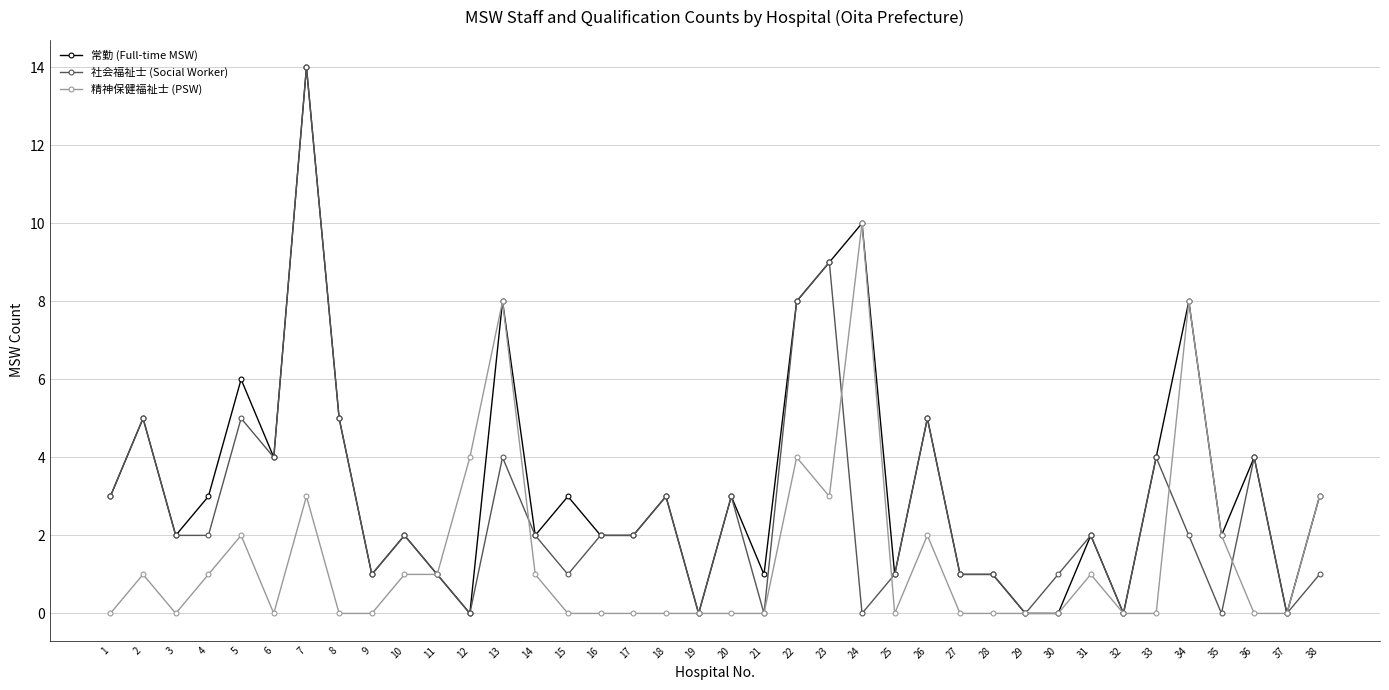

Count the number of categories in the chart.

38